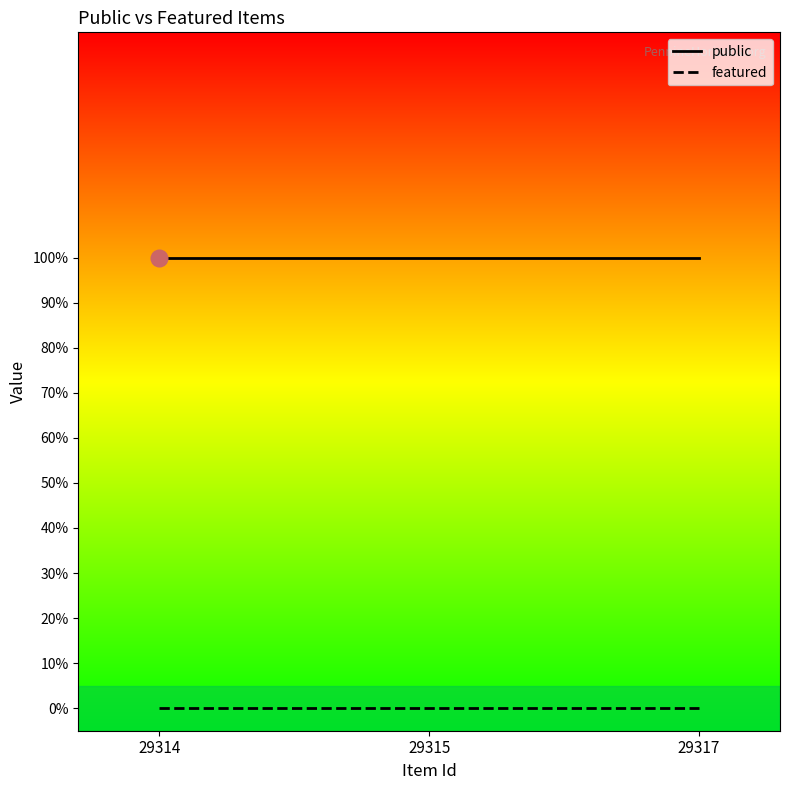

List the series in order of their overall mean, lowest first.

featured, public